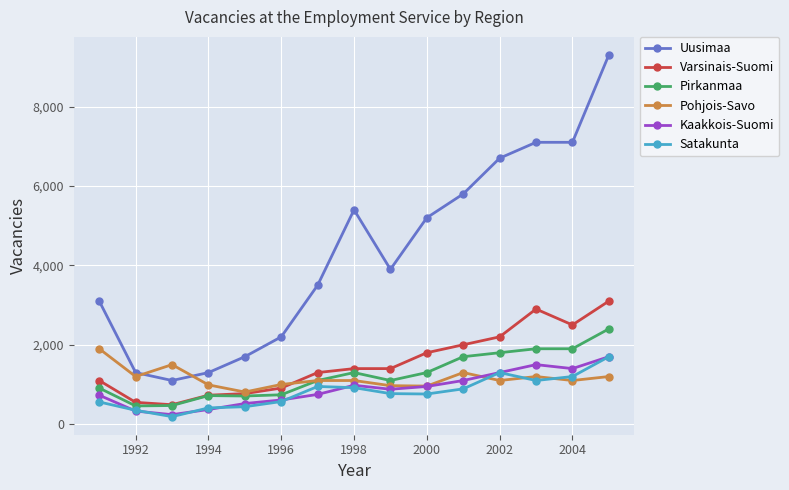

Which series has the largest range (max minus min)?

Uusimaa